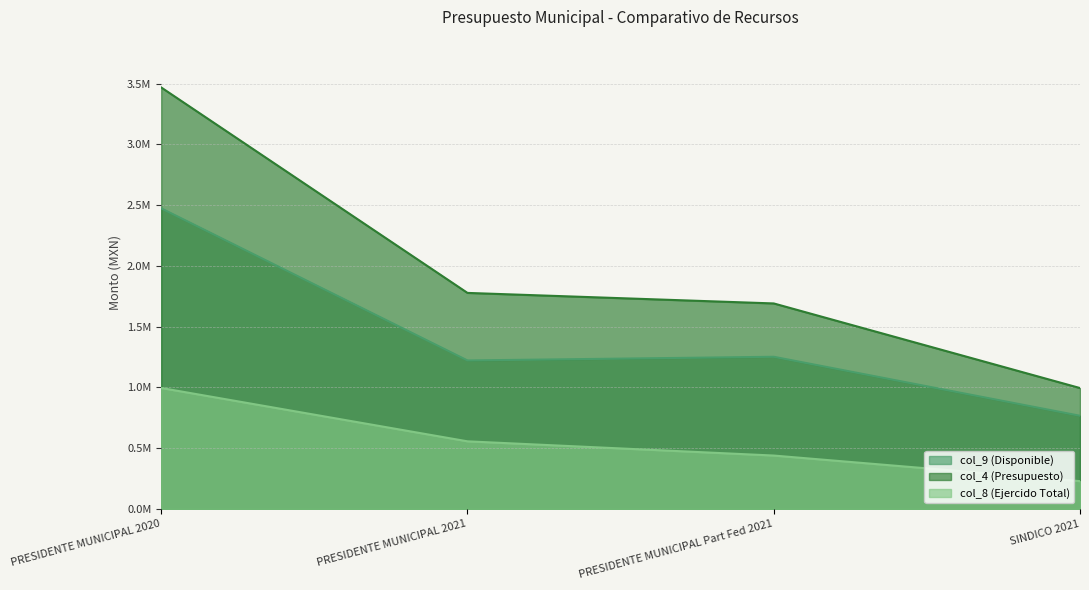

What is the label of the 3rd point from the right?

PRESIDENTE MUNICIPAL 2021